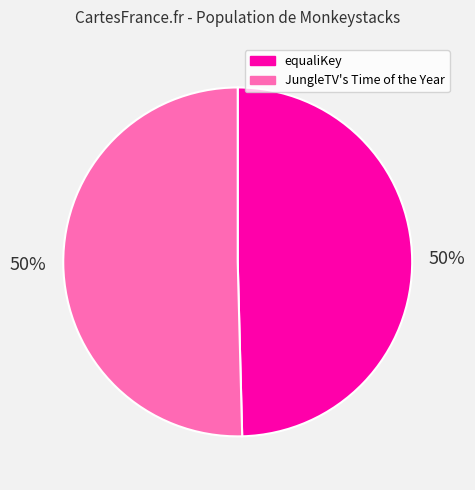

To the nearest percent, what is the average slice percentage?

50%